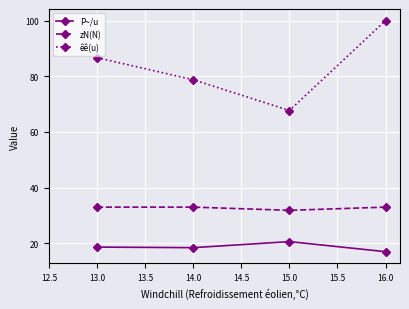

What is the value of the zN(N) point at the 3rd from the left?

31.8